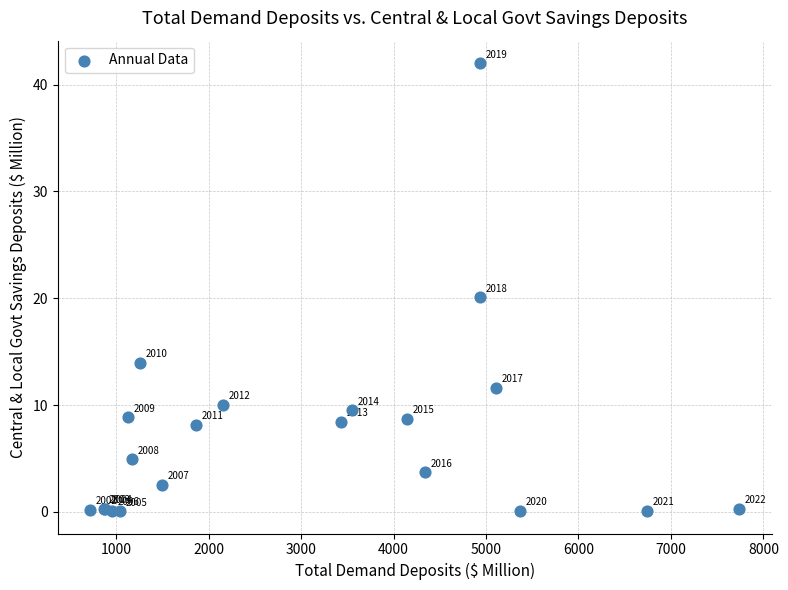

What Y value in the scatter plot is closest to 21?

20.1